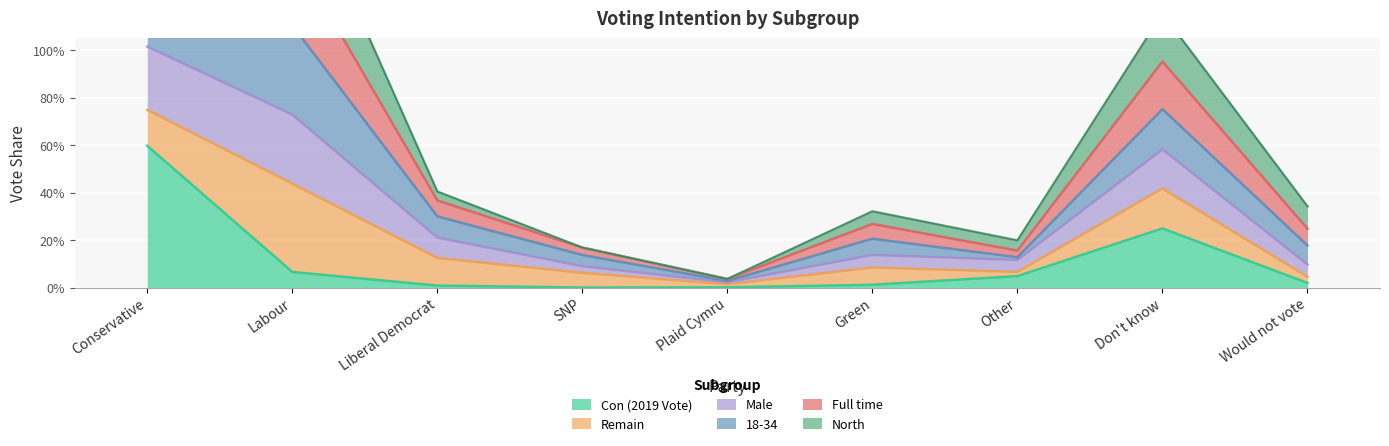

List the labels in order of Con (2019 Vote) value, largest first.

Conservative, Don't know, Labour, Other, Would not vote, Green, Liberal Democrat, Plaid Cymru, SNP